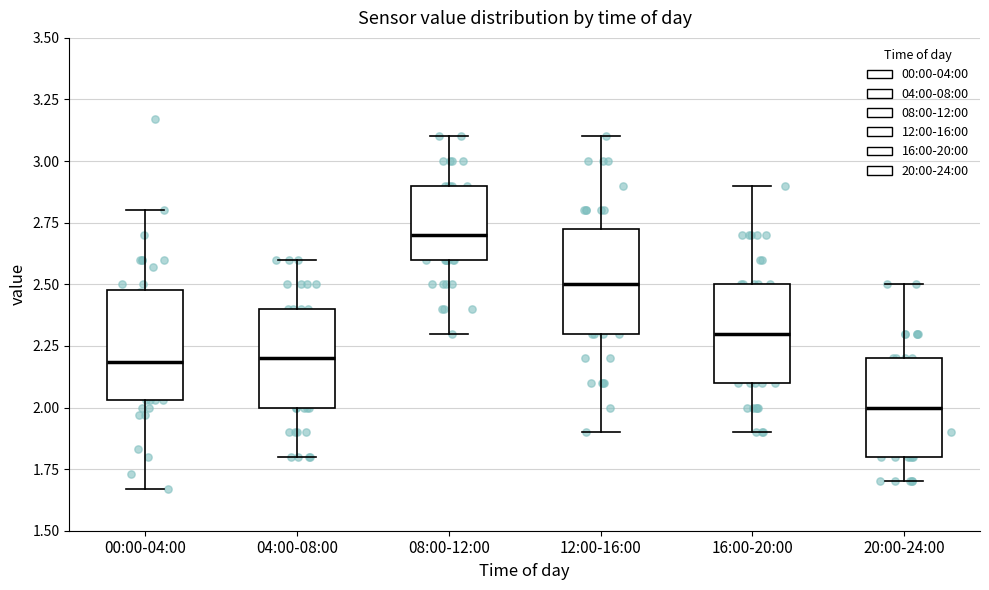

Reading left to right, read every box against the y-axis: the position of its median line, the range the box covers, and the ends of its whiskers. The values are not printed on the chart, so give them approximately, as read against the axis.

00:00-04:00: median 2.20, box 2.05 to 2.50, whiskers 1.65 to 2.80
04:00-08:00: median 2.20, box 2.00 to 2.40, whiskers 1.80 to 2.60
08:00-12:00: median 2.70, box 2.60 to 2.90, whiskers 2.30 to 3.10
12:00-16:00: median 2.50, box 2.30 to 2.75, whiskers 1.90 to 3.10
16:00-20:00: median 2.30, box 2.10 to 2.50, whiskers 1.90 to 2.90
20:00-24:00: median 2.00, box 1.80 to 2.20, whiskers 1.70 to 2.50